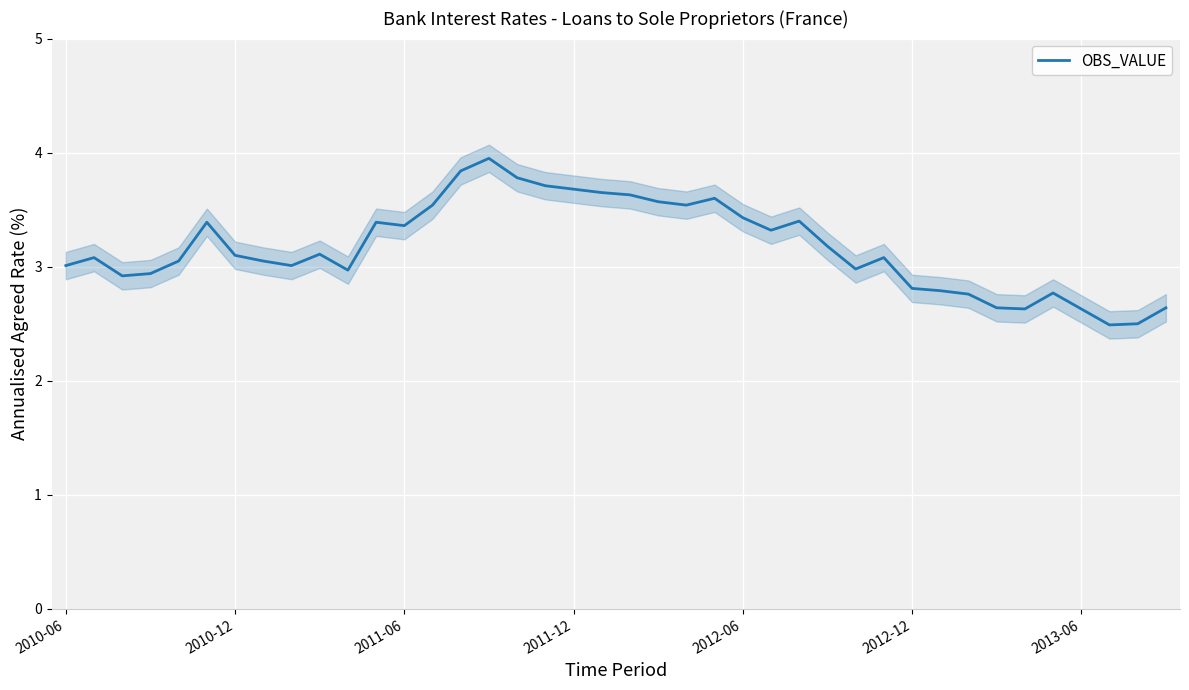

What is the highest value of the OBS_VALUE series?

4.0